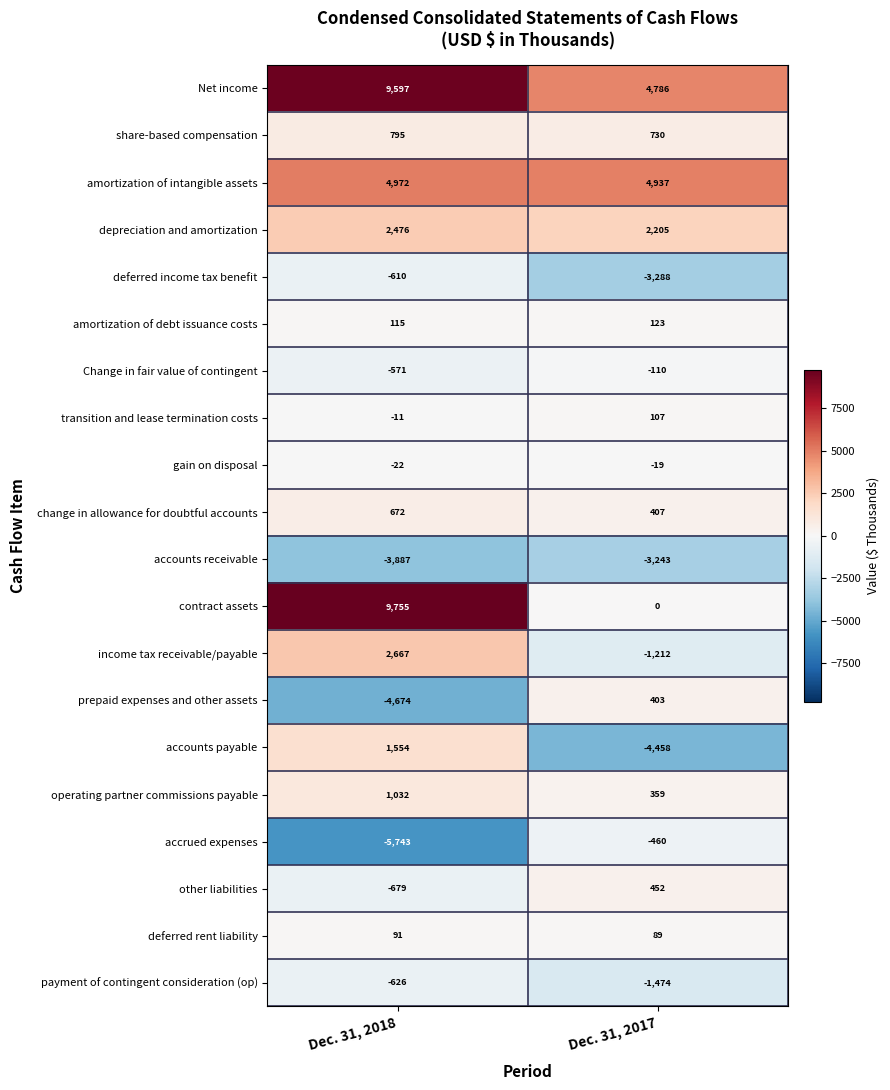

What is the sum of all gain on disposal values?

-41